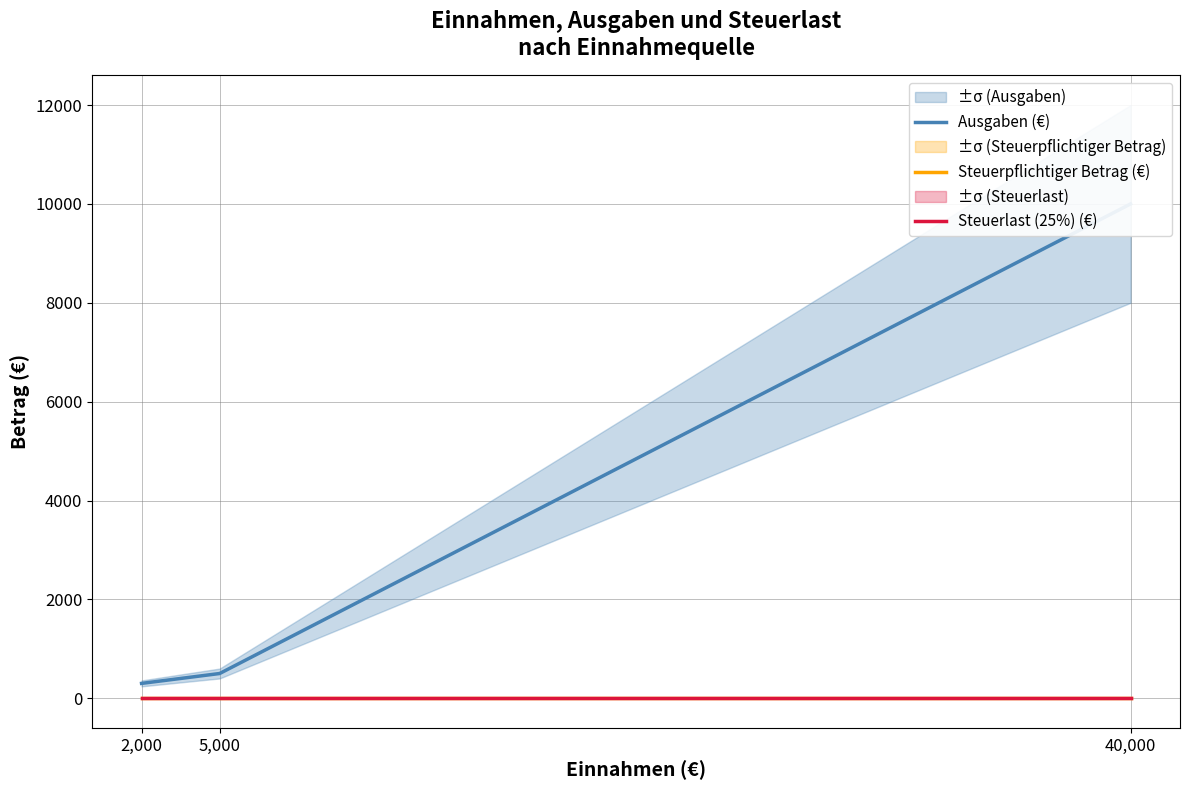

Count the number of data series in this chart.

3